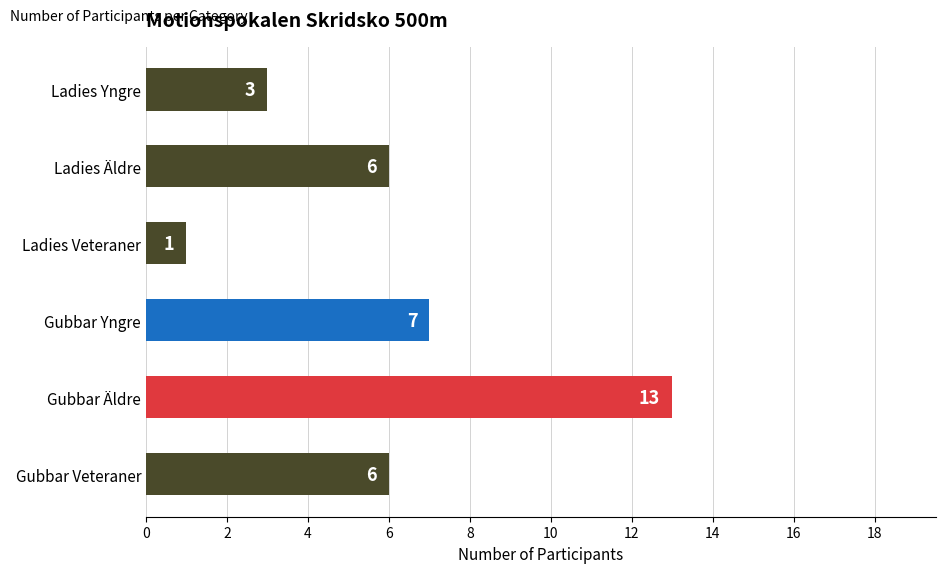

At which category does the chart reach its minimum across all series?

Ladies Veteraner